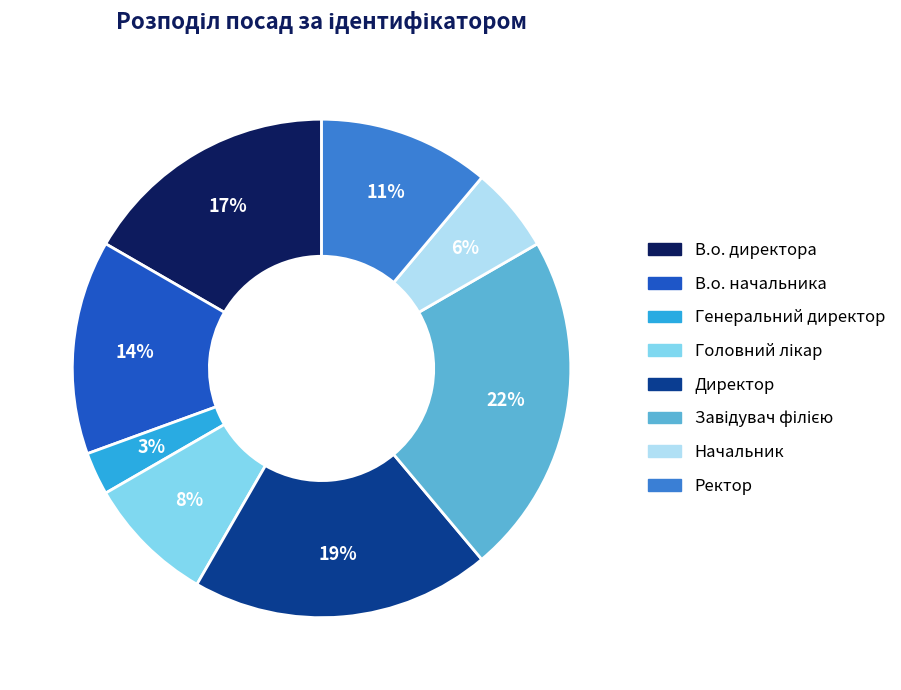

The Начальник slice represents 1% of the pie. True or false?

False